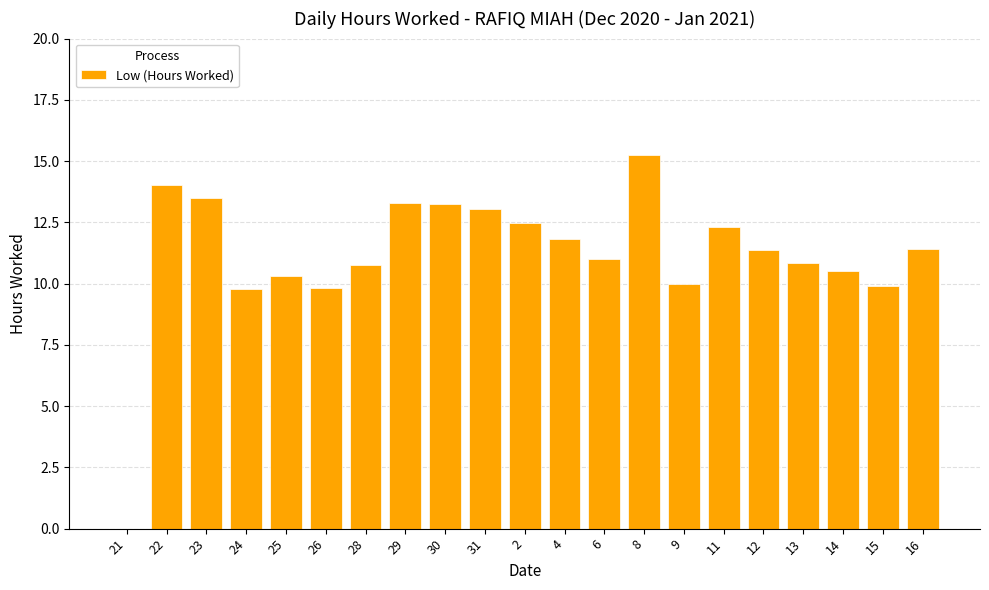

True or false: the data shows 11.0 at 6.

True